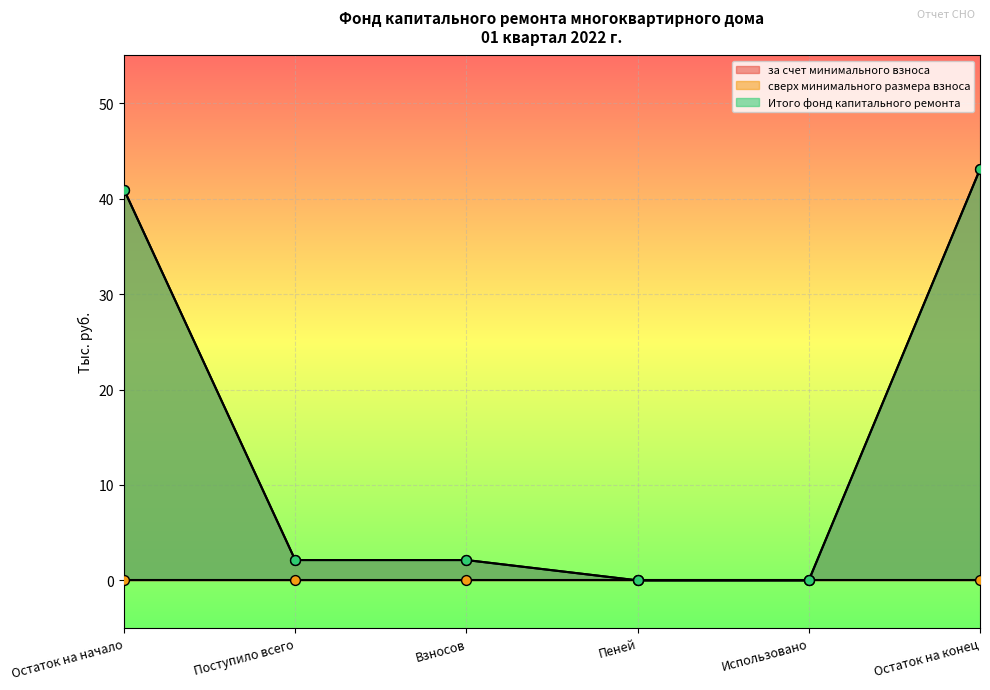

Which series contains the lowest Y value?

за счет минимального взноса